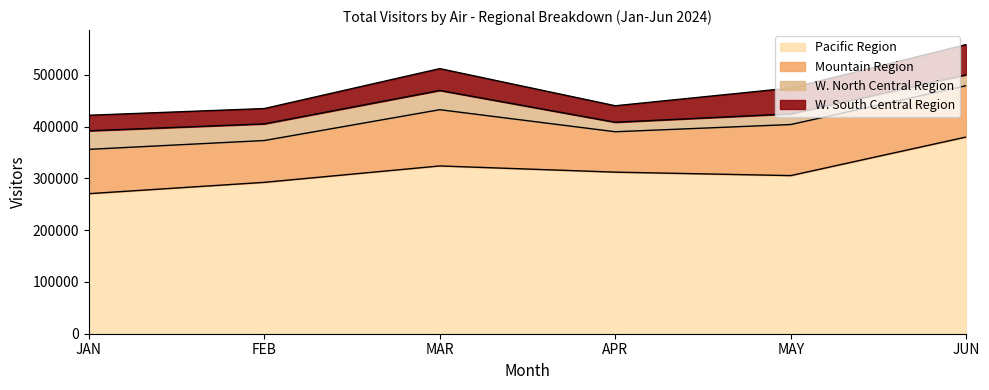

True or false: Pacific Region has a value of 323950.7 at MAR.

True